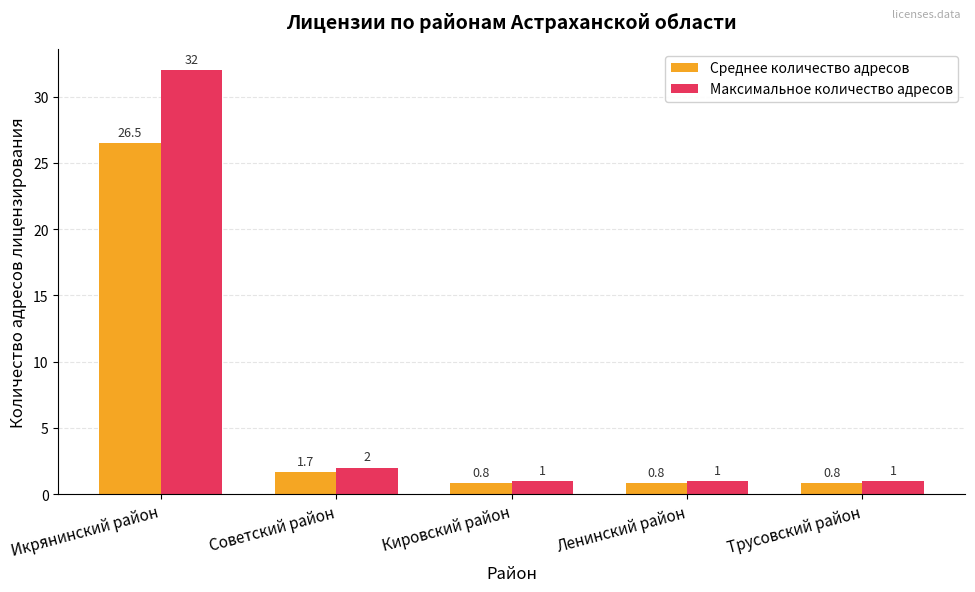

Is the value of Максимальное количество адресов at Икрянинский район greater than the value of Среднее количество адресов at Трусовский район?

Yes